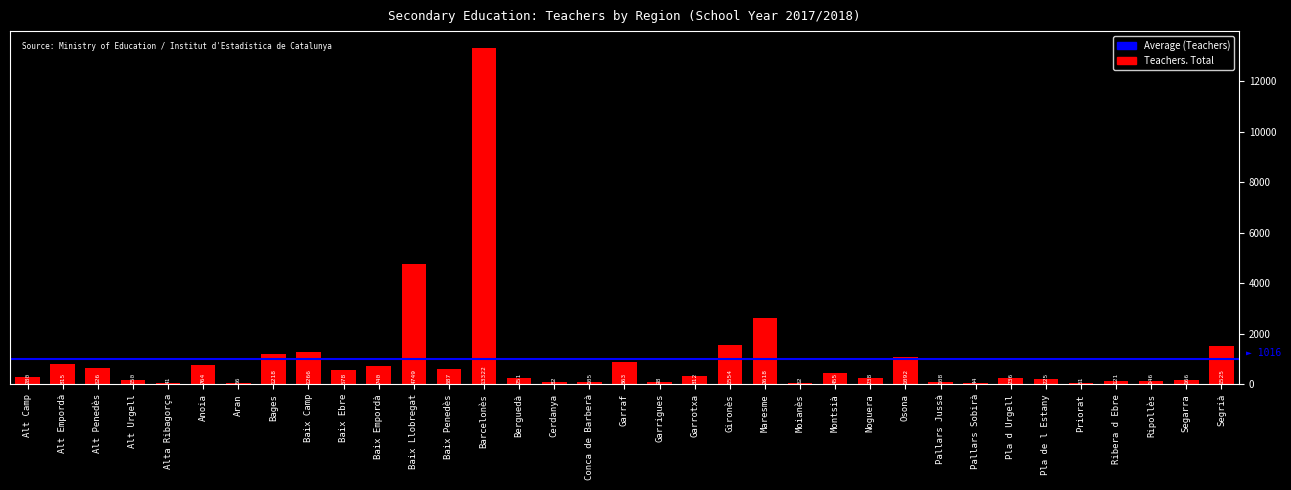

Between Baix Camp and Segrià, which is larger?

Segrià